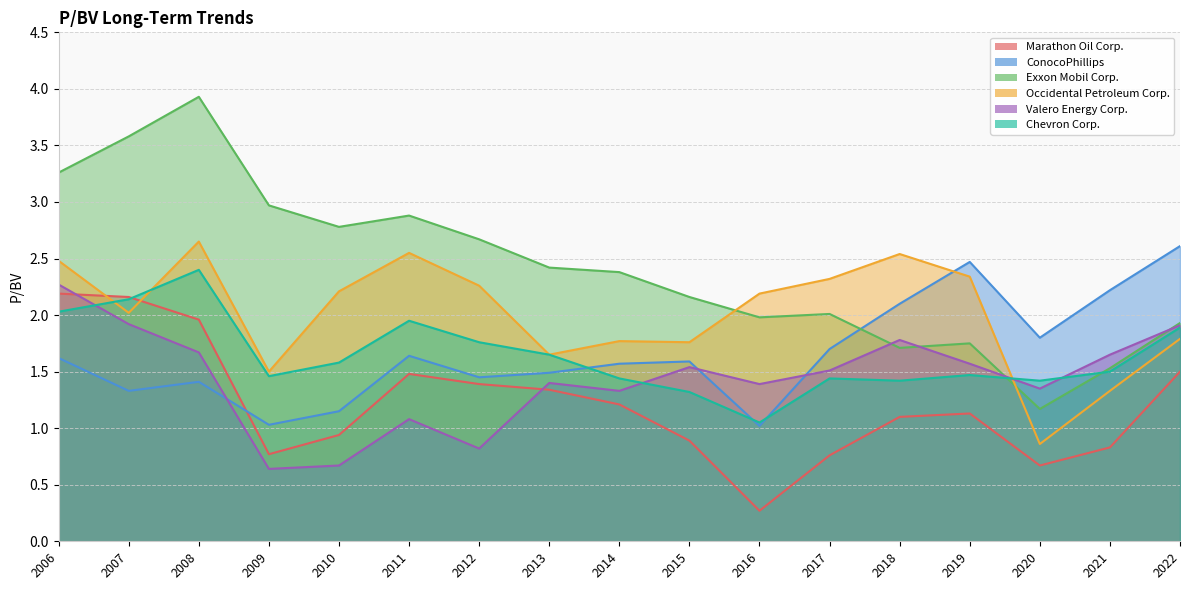

How many interior local valleys does the ConocoPhillips series have?

5